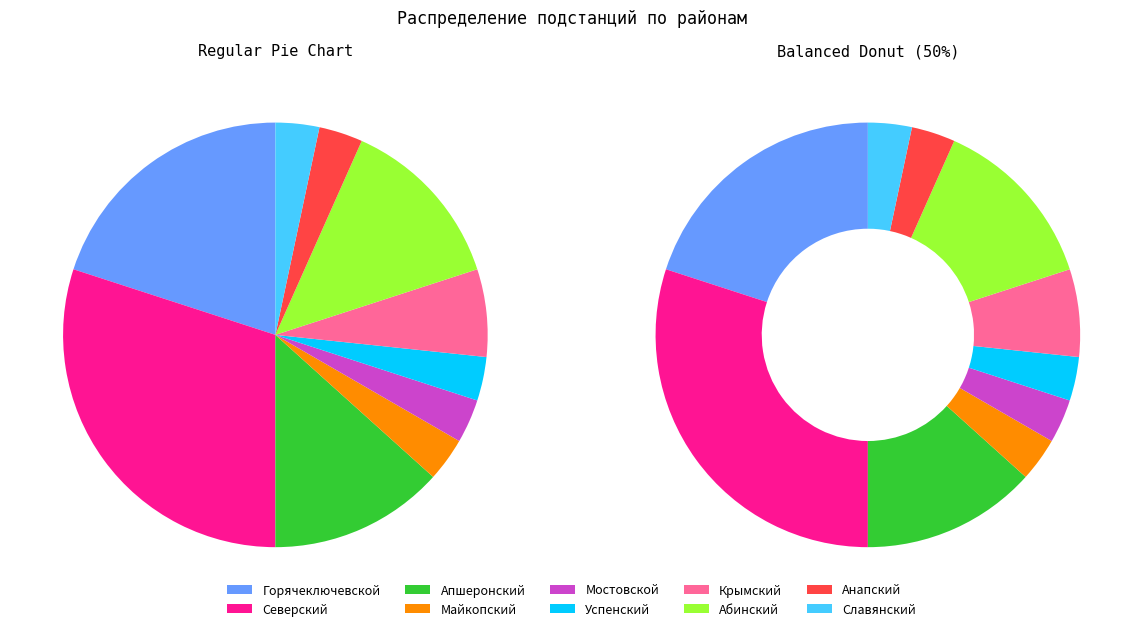

Is it true that Успенский is 3% of the pie?

True